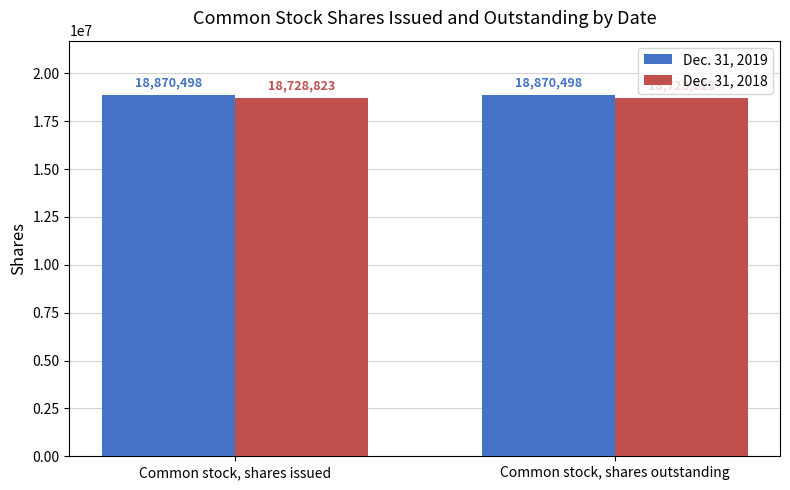

What is the minimum value shown in the chart?

18728823